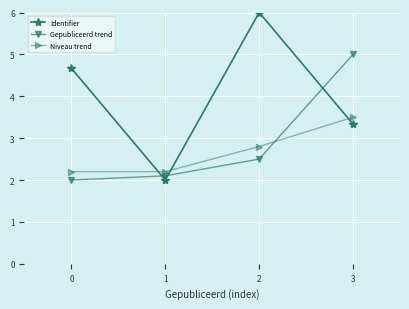

Which series ends up on top after the final intersection of Niveau trend and Identifier?

Niveau trend